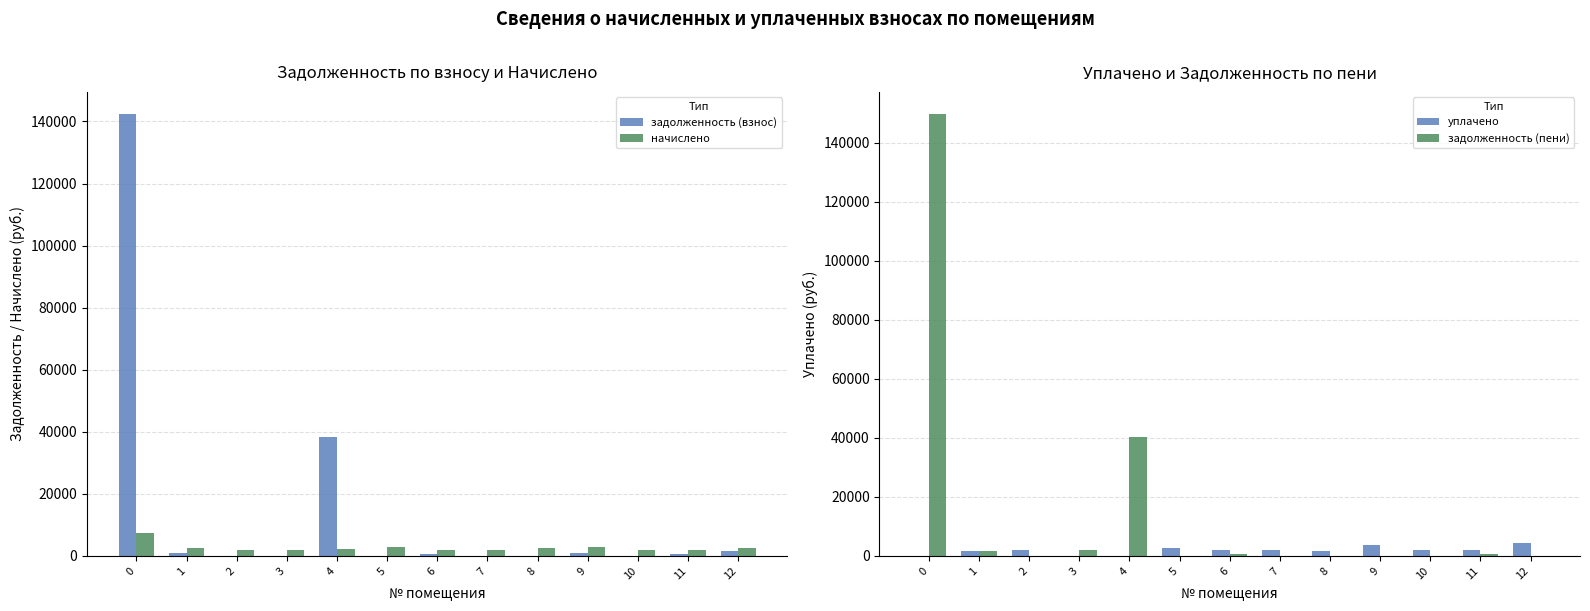

Reading left to right, what are all the values shown in this chart?

задолженность (взнос): 142408.4	847.0	0.1	0.0	38359.4	4.9	664.5	0.0	0.0	940.2	0.0	625.2	1714.0
начислено: 7366.3	2541.1	1881.6	1877.9	2079.1	2842.9	1889.1	1892.8	2574.7	2820.6	1889.1	1874.2	2570.9
уплачено: 0.0	1694.1	1881.6	0.0	0.0	2842.9	1889.1	1893.1	1716.4	3760.8	1889.1	1874.2	4284.9
задолженность (пени): 149774.6	1694.1	0.1	1877.9	40438.5	4.9	664.5	0.0	9.5	0.0	0.0	625.2	0.0